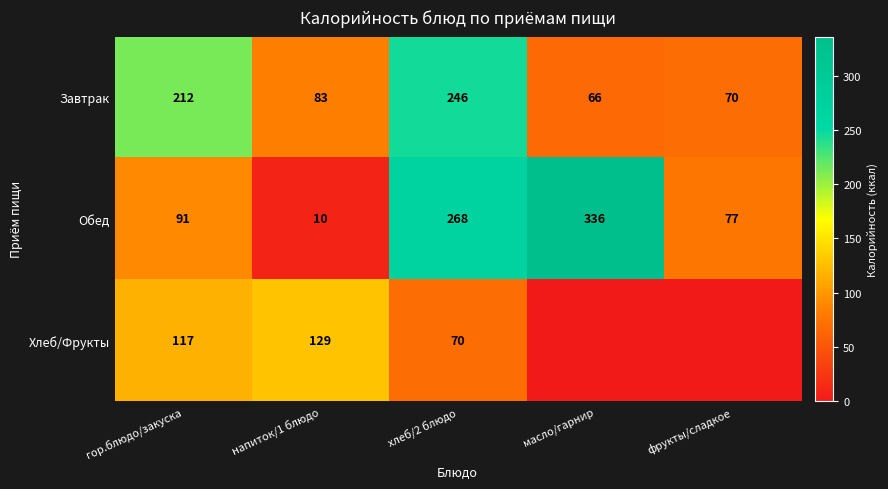

What is the difference between the highest and lowest values at гор.блюдо/закуска?

121